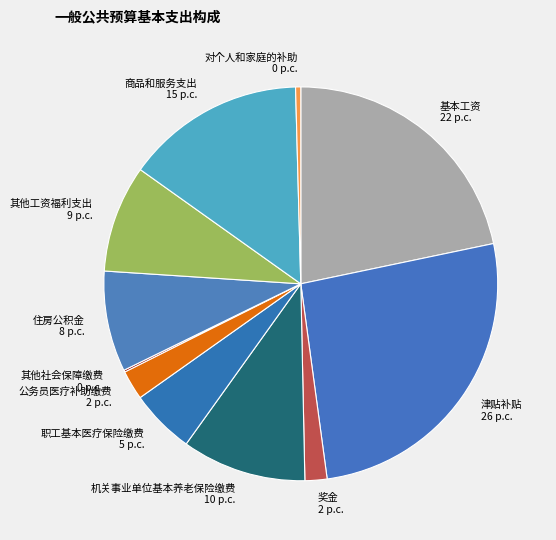

Do 机关事业单位基本养老保险缴费 10 p.c. and 其他工资福利支出 9 p.c. together represent more than half of the pie?

No